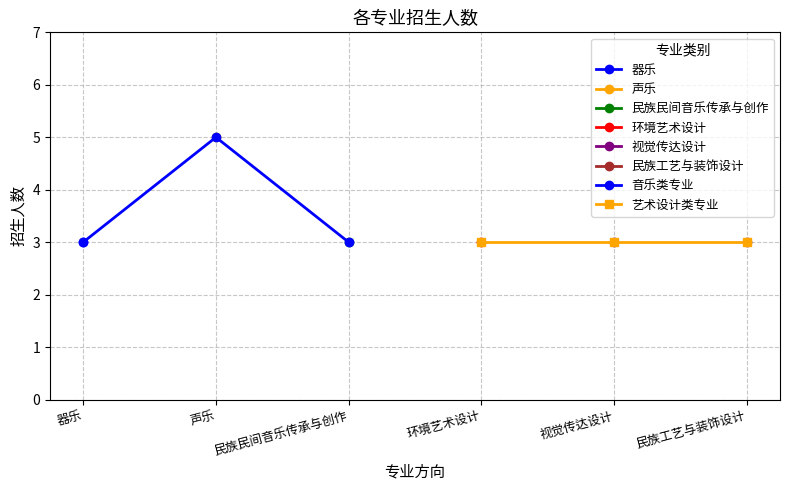

List the series in order of their peak value, lowest first.

艺术设计类专业, 音乐类专业